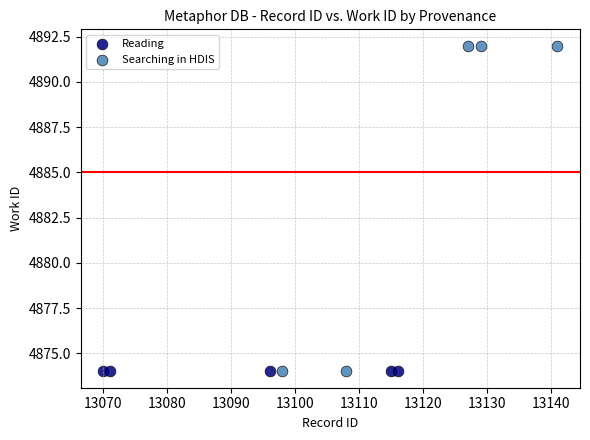

Which series reaches the maximum Y coordinate?

Searching in HDIS